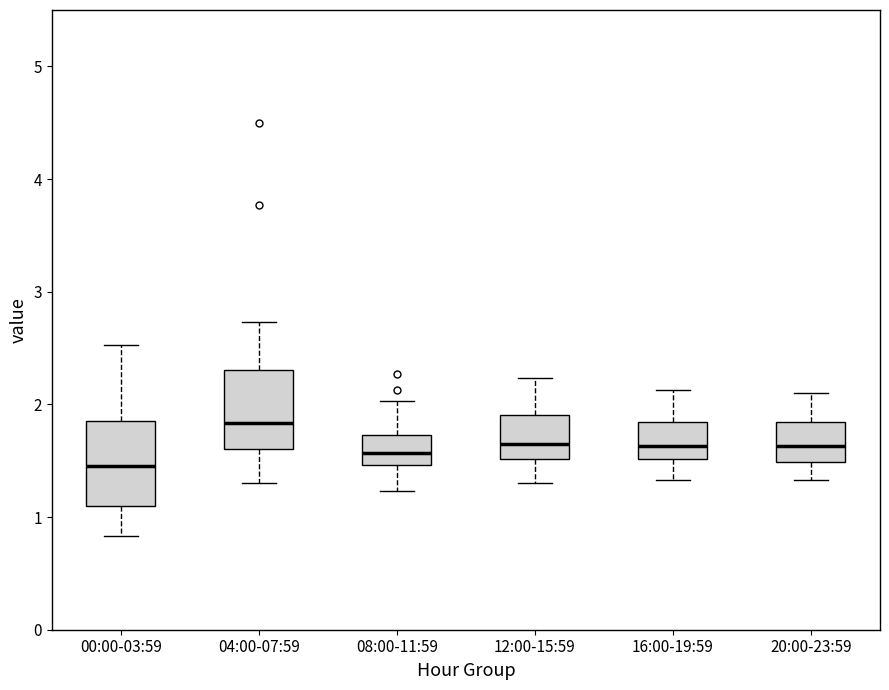

Where is the lower edge of the box for 16:00-19:59 on the y-axis? The values are not printed on the chart, so give them approximately, as read against the axis.

1.5